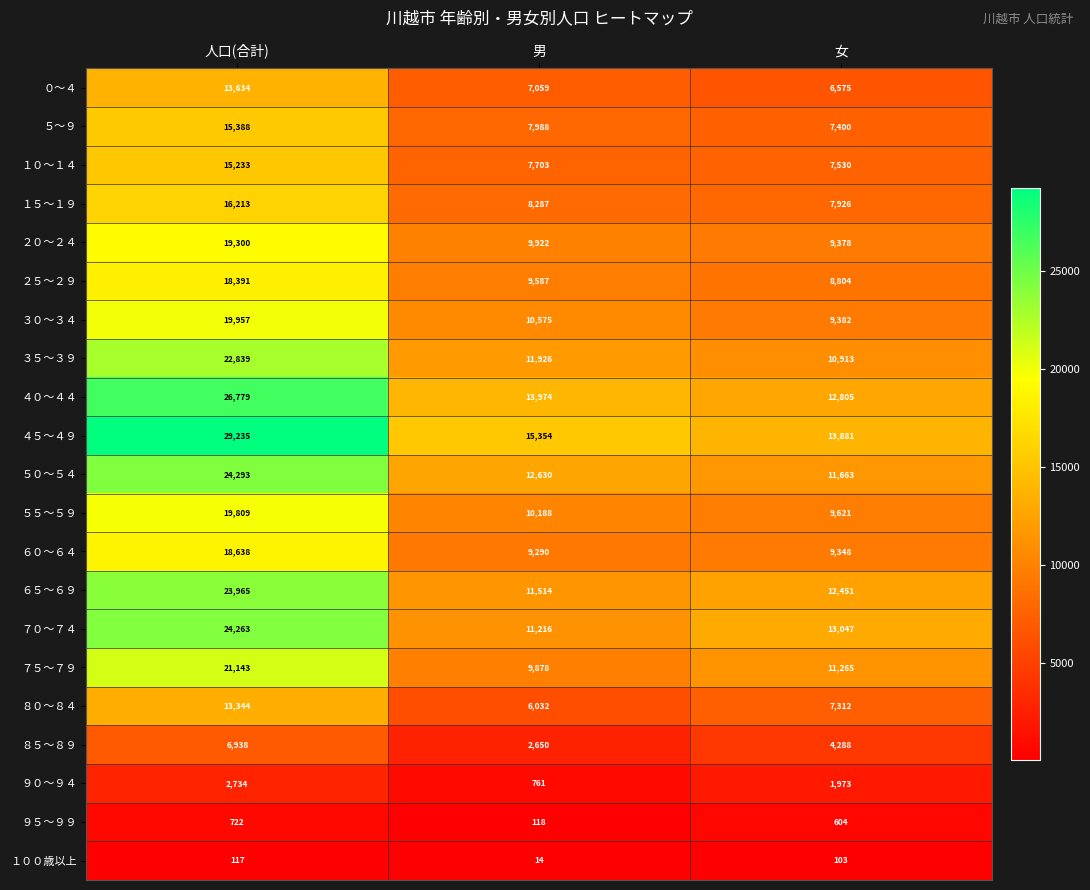

At which category is the sum across all series the highest?

人口(合計)